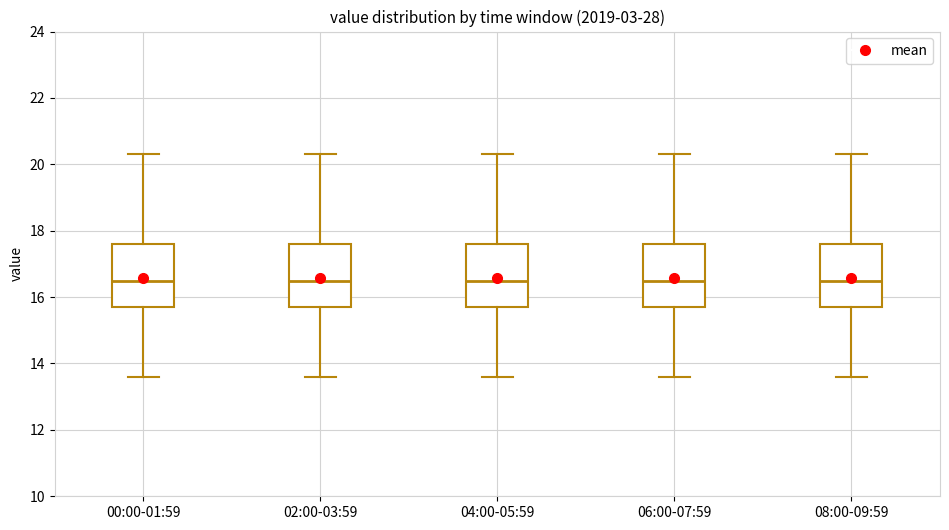

Reading left to right, transcribe this box plot: for each box, give where its median line is, the range the box spans, and where its two whiskers end, as read against the y-axis. The values are not printed on the chart, so give them approximately, as read against the axis.

00:00-01:59: median 16.6, box 15.8 to 17.6, whiskers 13.6 to 20.4
02:00-03:59: median 16.6, box 15.8 to 17.6, whiskers 13.6 to 20.4
04:00-05:59: median 16.6, box 15.8 to 17.6, whiskers 13.6 to 20.4
06:00-07:59: median 16.6, box 15.8 to 17.6, whiskers 13.6 to 20.4
08:00-09:59: median 16.6, box 15.8 to 17.6, whiskers 13.6 to 20.4